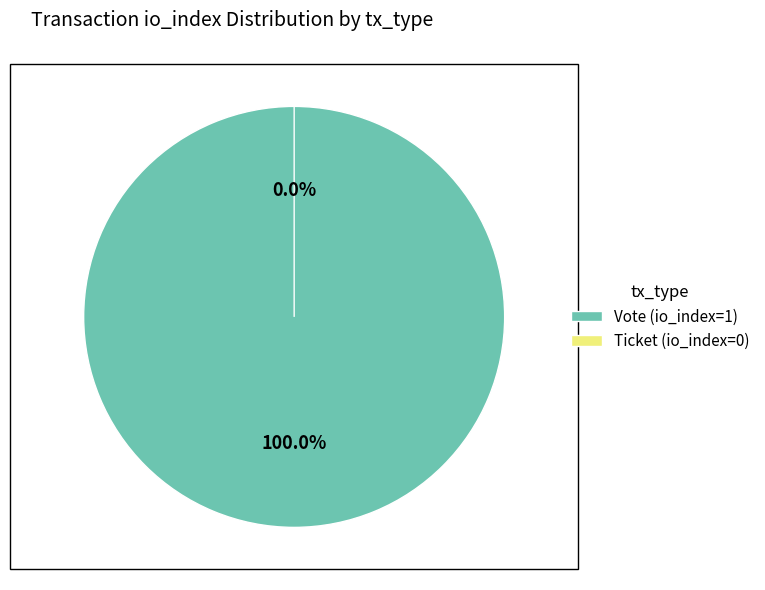

What percentage is the Vote (io_index=1) slice, to the nearest percent?

100%